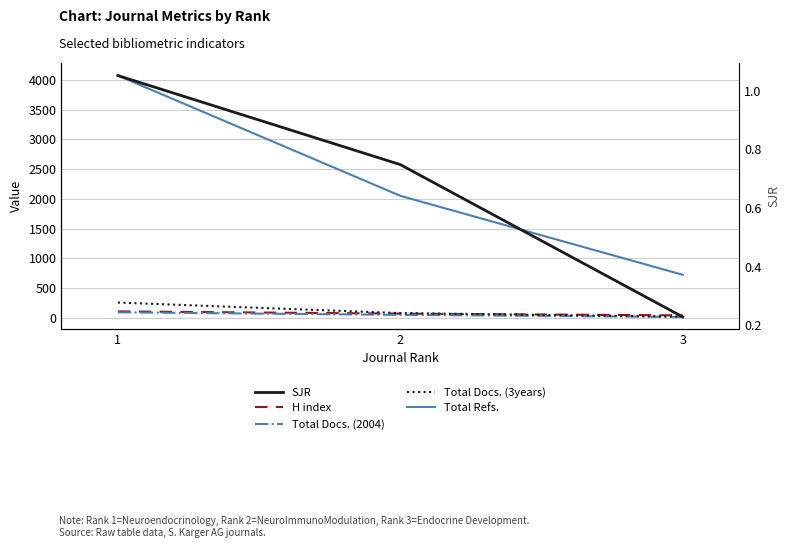

What is the sum of all SJR values?

2.0